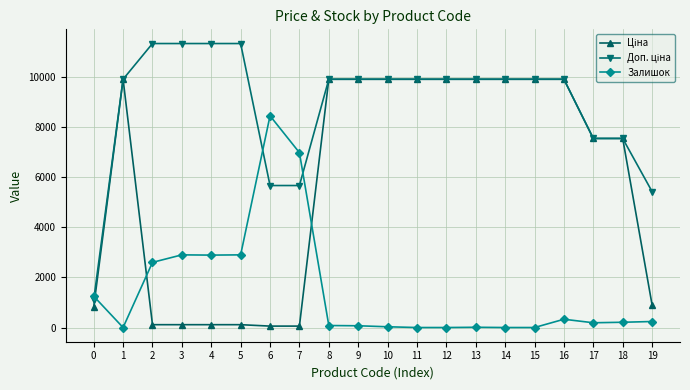

What is the total value across all series at 0?

3164.8